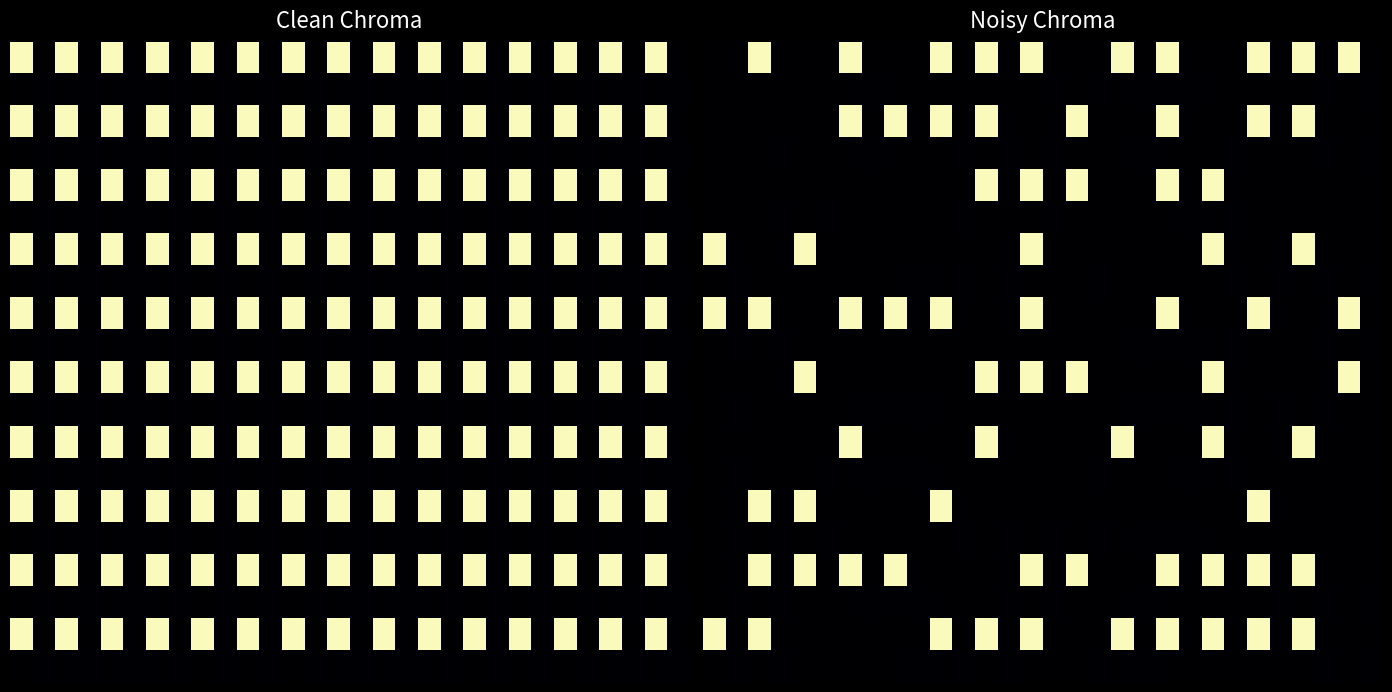

At how many categories does at least one series exceed 928?

15